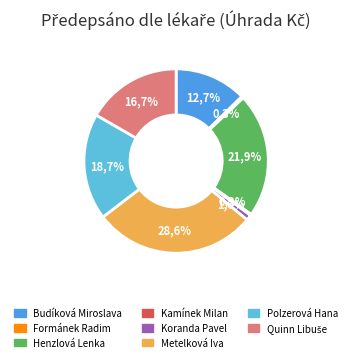

How many segments does this pie chart have?

8